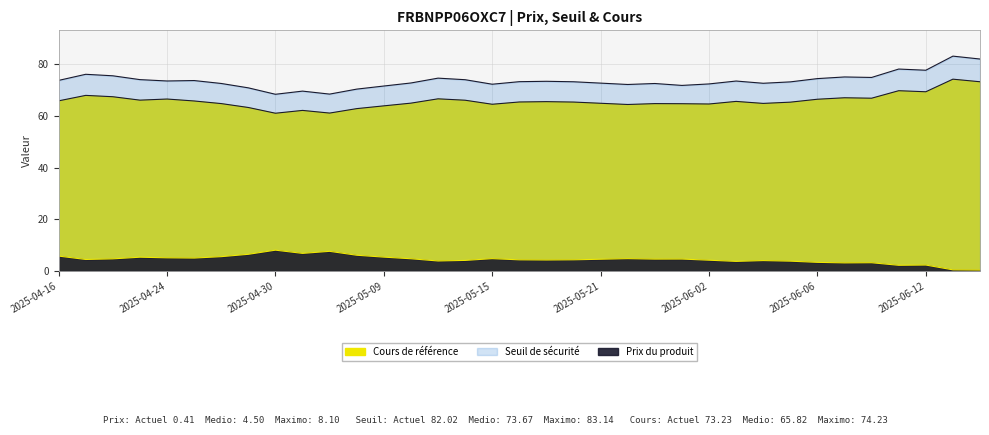

What value does the Cours de référence series have at 2025-04-23?

66.1